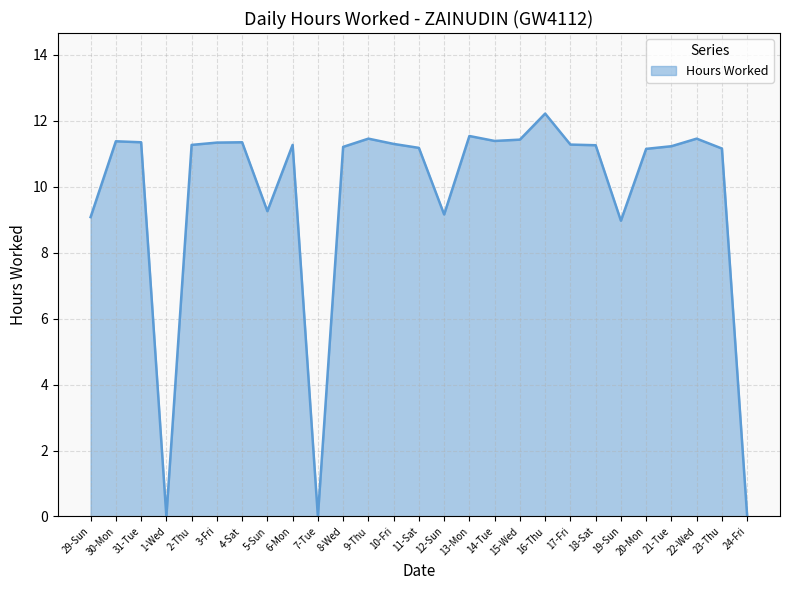

How many values are below 11?

7